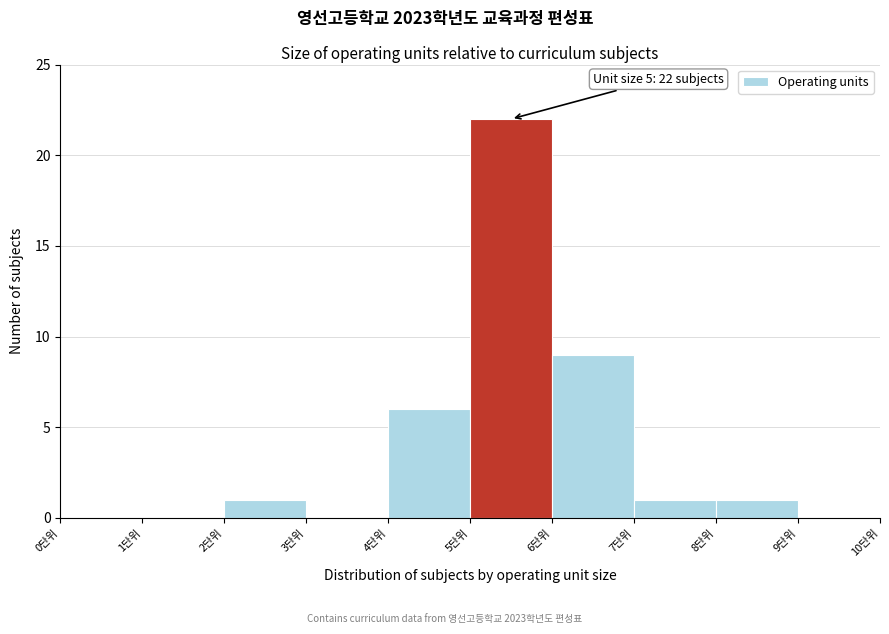

Which range on the x-axis has the tallest bar?

5 to 6